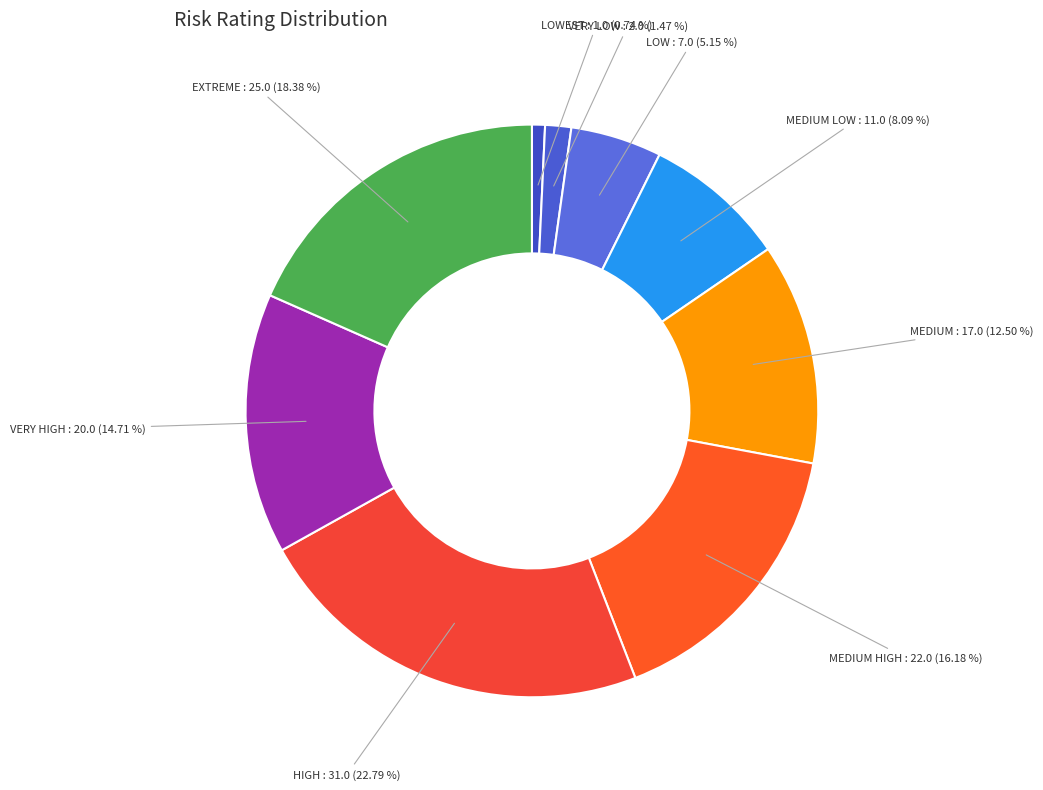

To the nearest percent, what is the average slice percentage?

11%